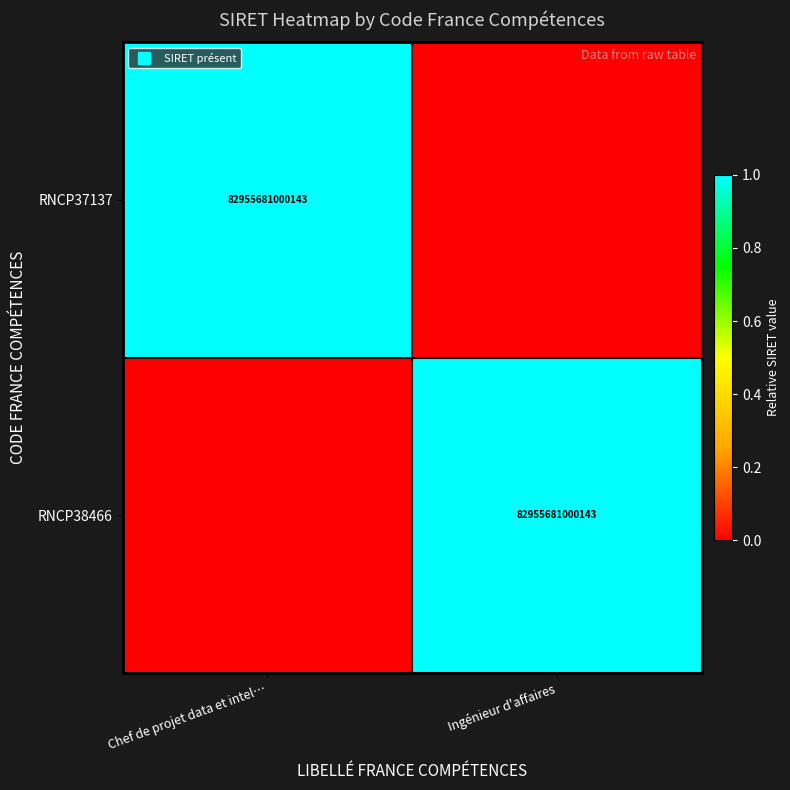

Which has a higher value, Chef de projet data et intel… or Ingénieur d'affaires?

Chef de projet data et intel…